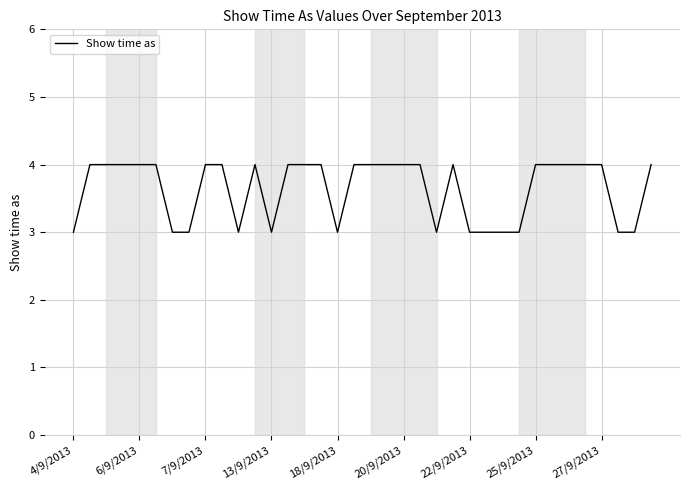

What is the smallest value displayed?

3